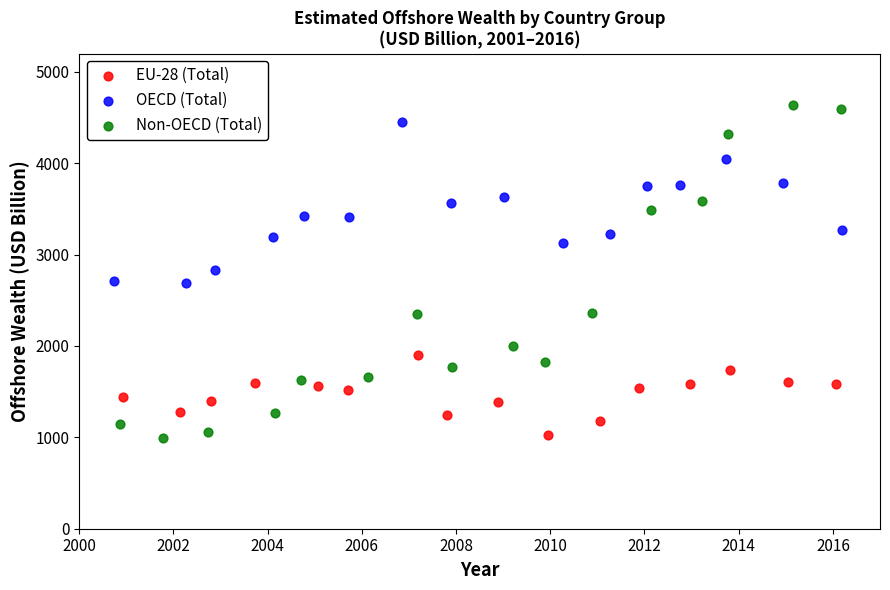

Which series contains the highest Y value?

Non-OECD (Total)